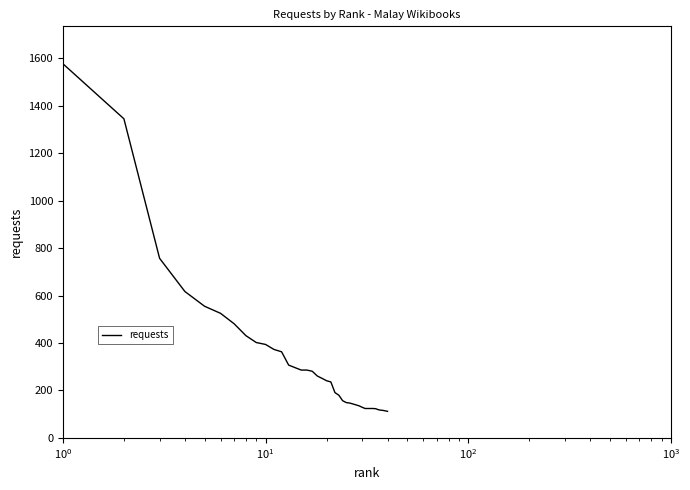

What is the average value?

321